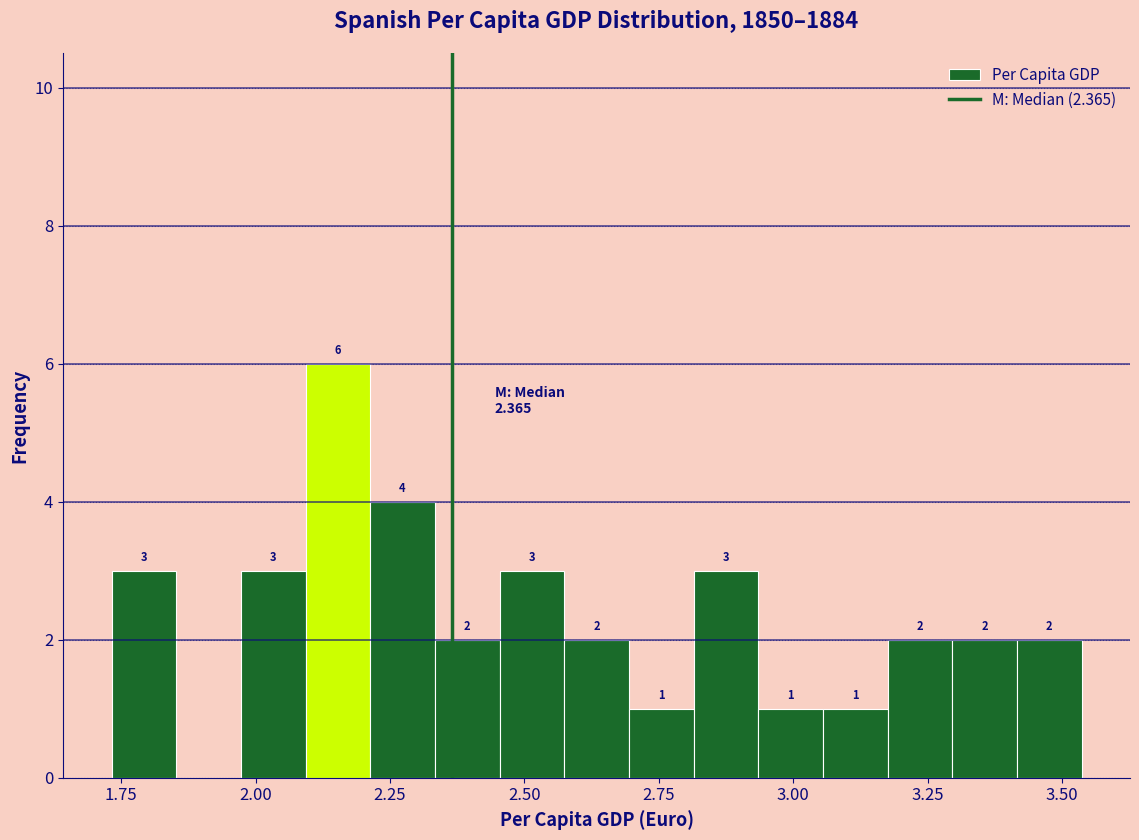

Read against the x-axis, roughly where is the centre of the tallest bar?

2.15